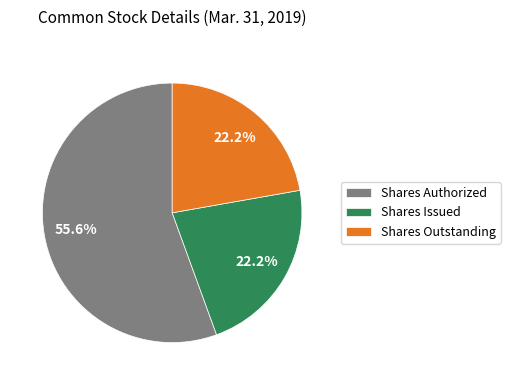

How much of the chart is everything except Shares Outstanding?

77.8%